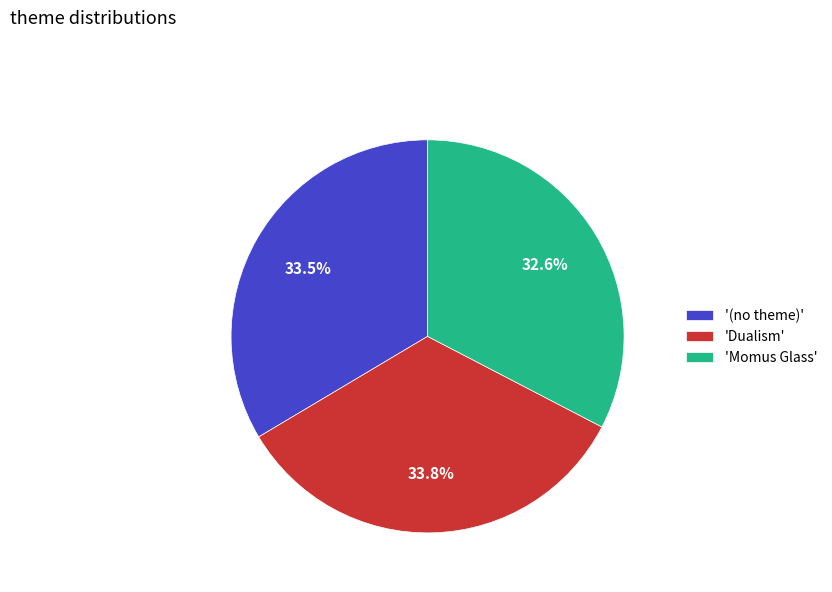

Is the sum of 'Dualism' and '(no theme)' greater than half?

Yes